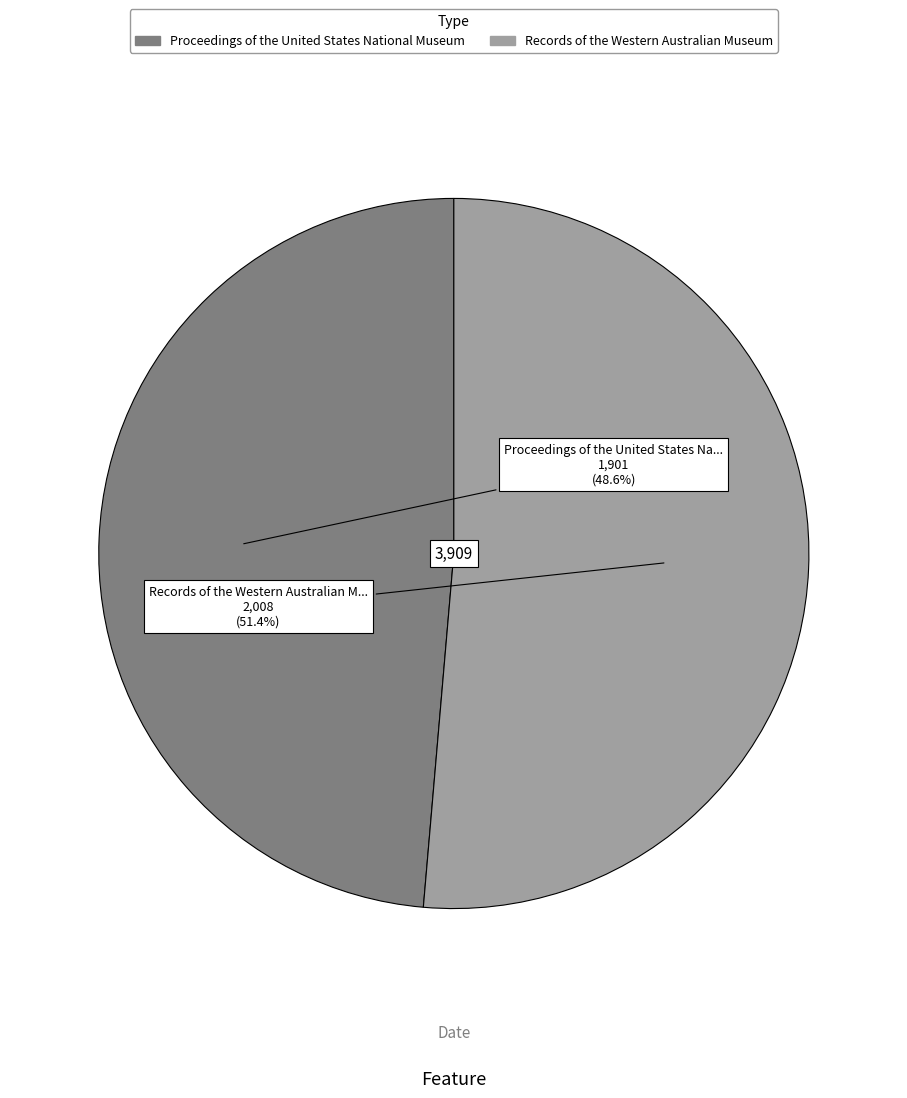

Is there any slice that represents more than half of the pie?

Yes